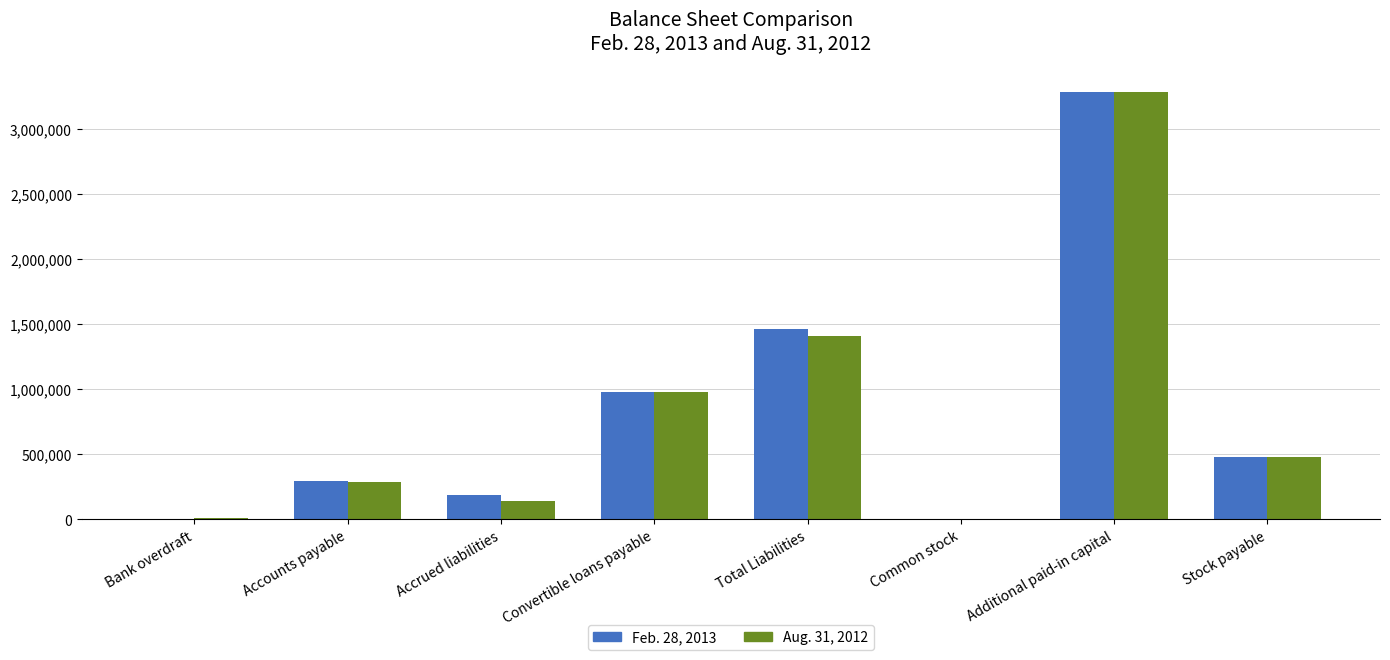

Are the bars horizontal?

No